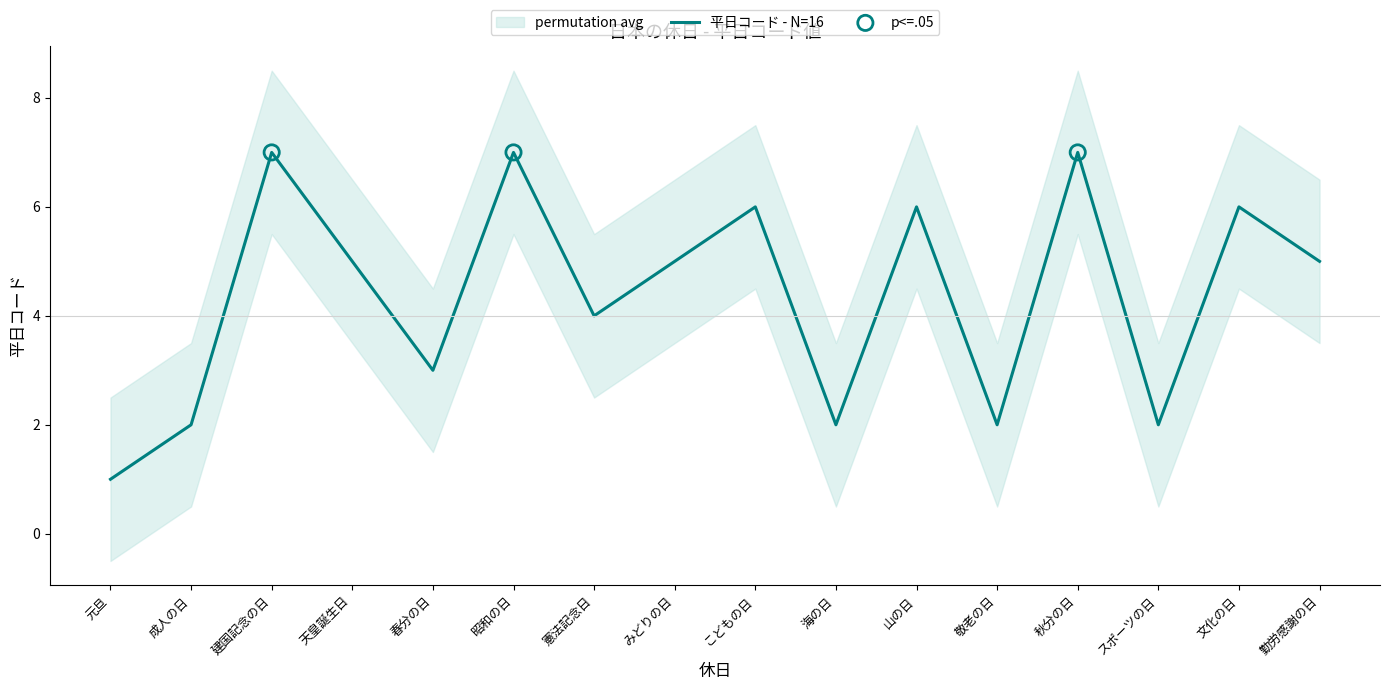

Approximately how many times larger is the value at 昭和の日 compared to 元旦?

7.0